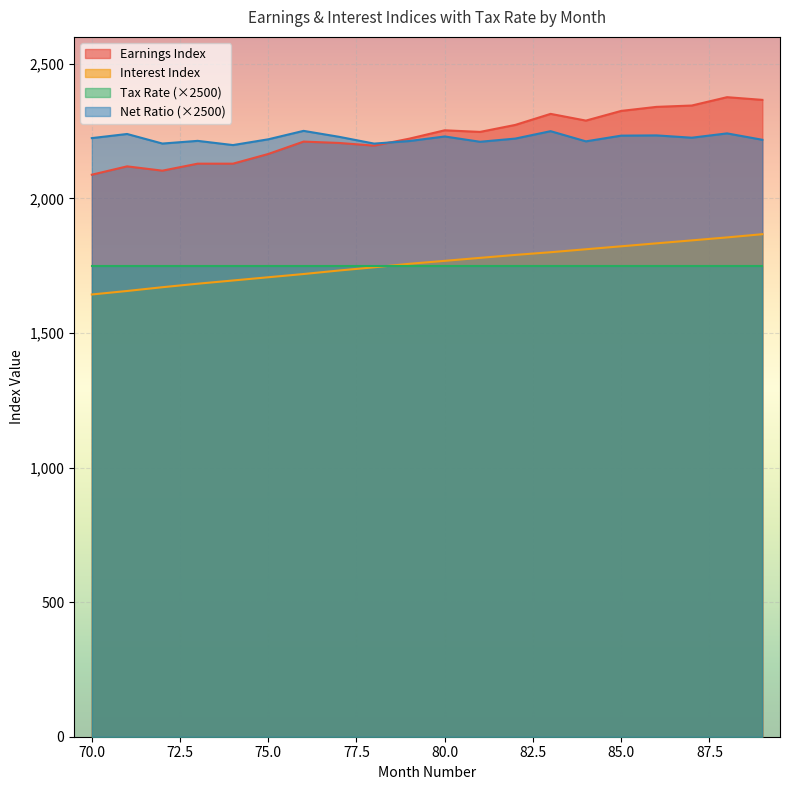

What is the spread (max minus min) of values at 80?

485.0